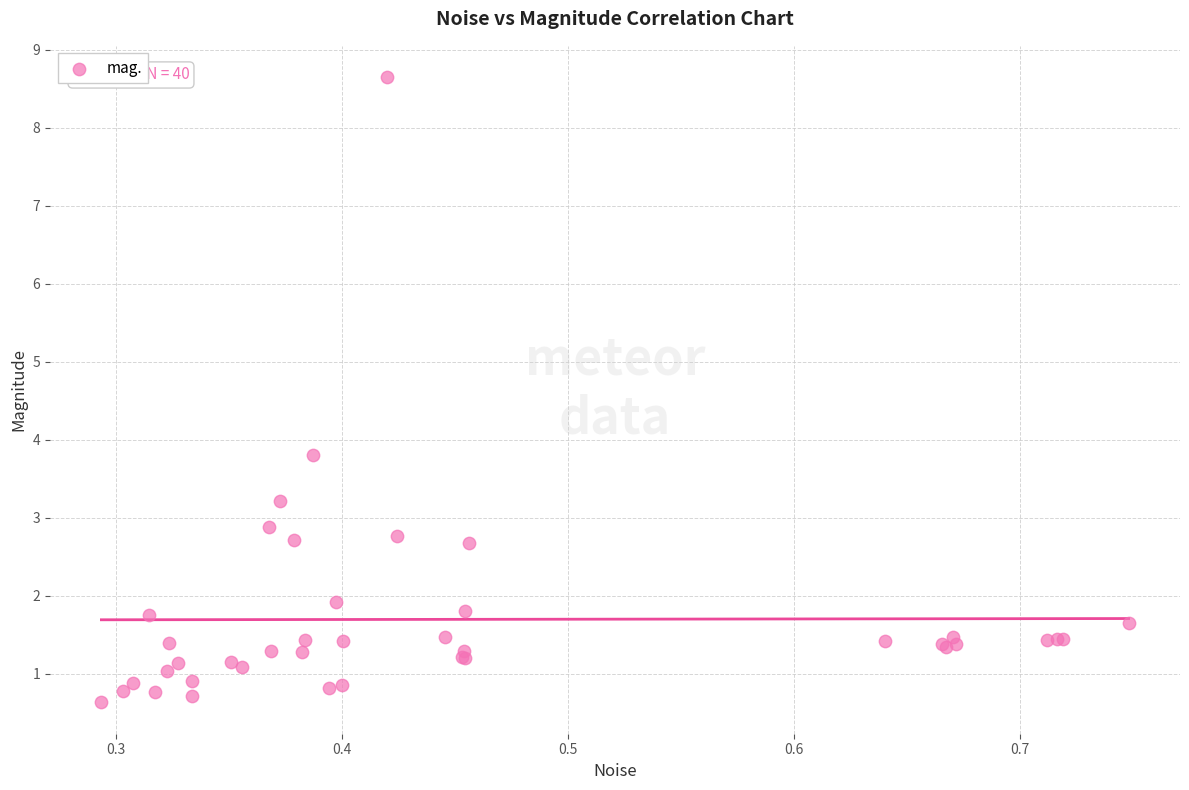

What Y value in the scatter plot is closest to 4?

3.8